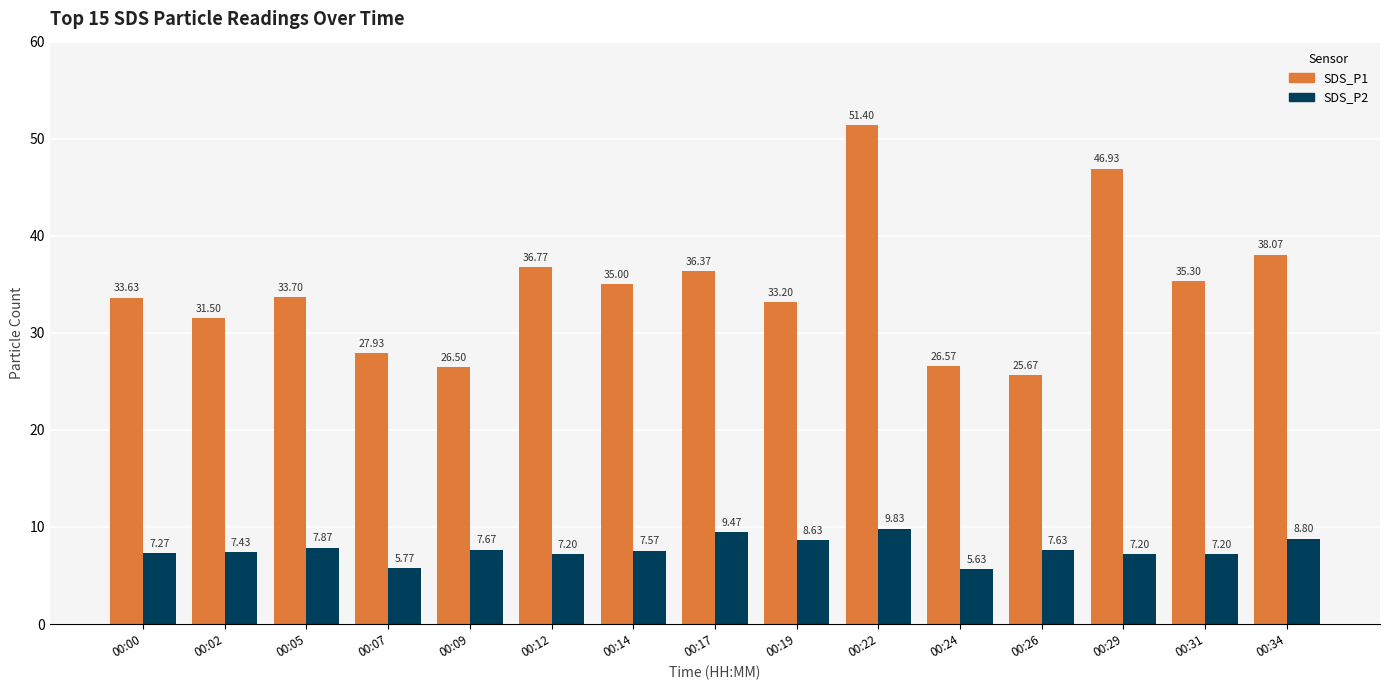

What is the sum of all SDS_P2 values?

115.2